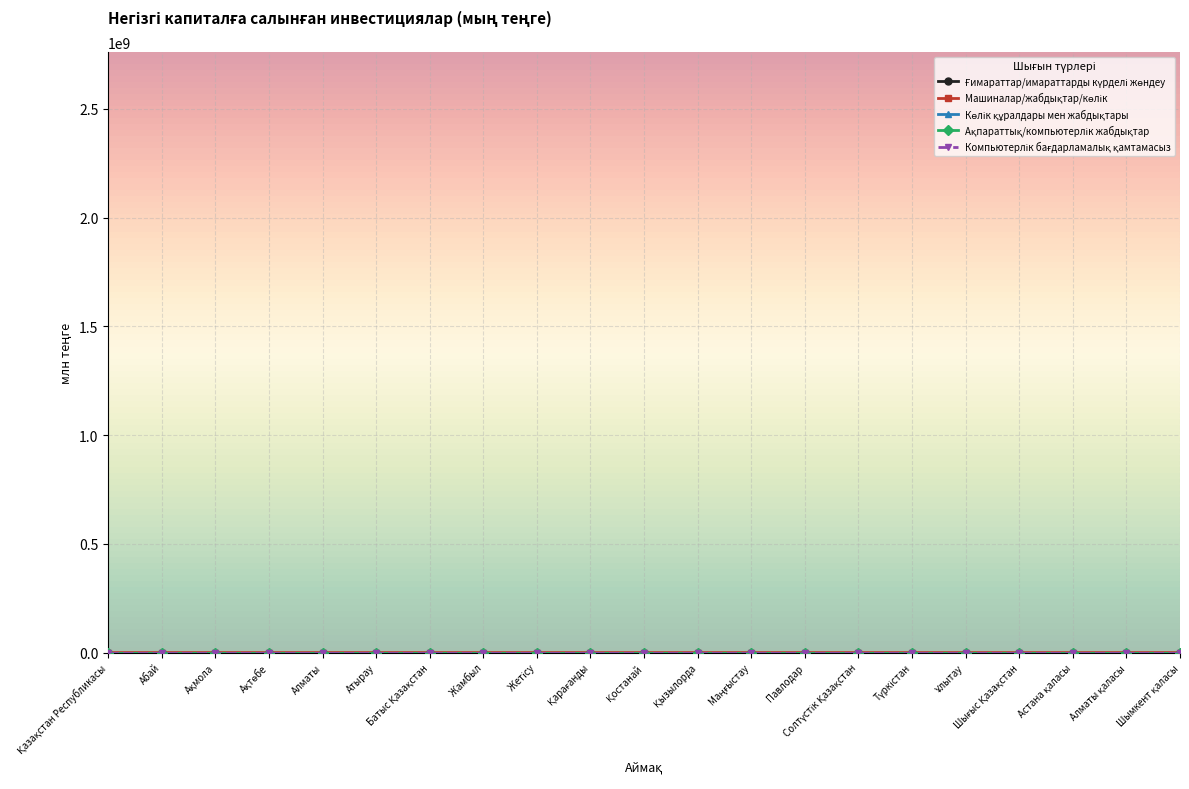

True or false: Компьютерлік бағдарламалық қамтамасыз has more than 0 interior local peaks.

True